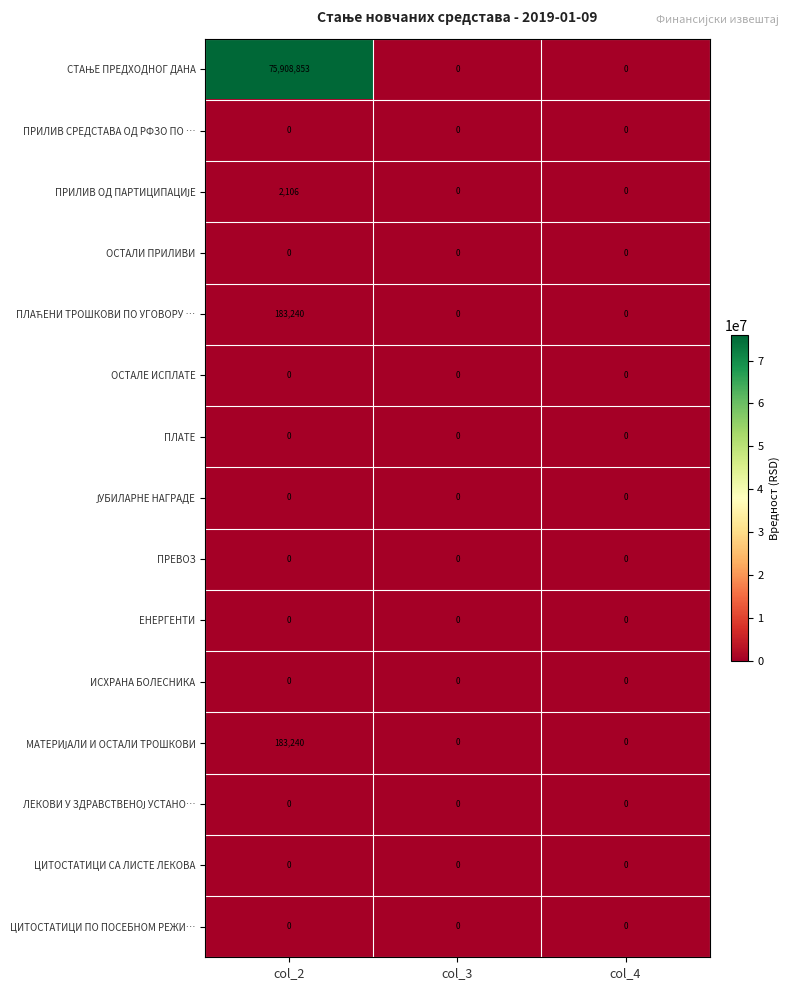

Which category has the highest value across all series?

col_2